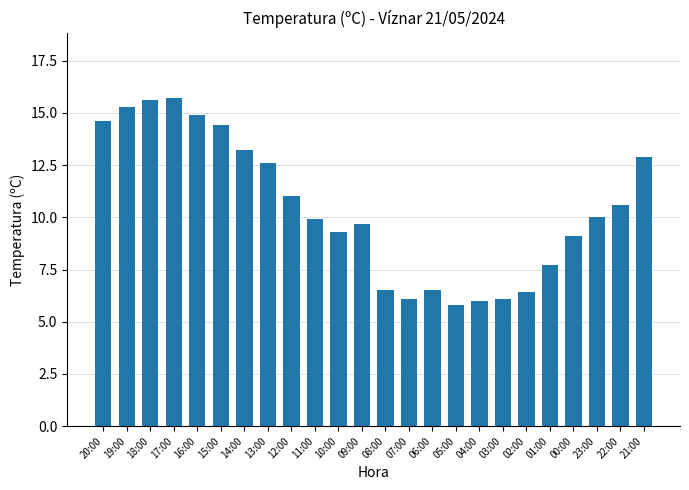

What position from the left is 14:00?

7